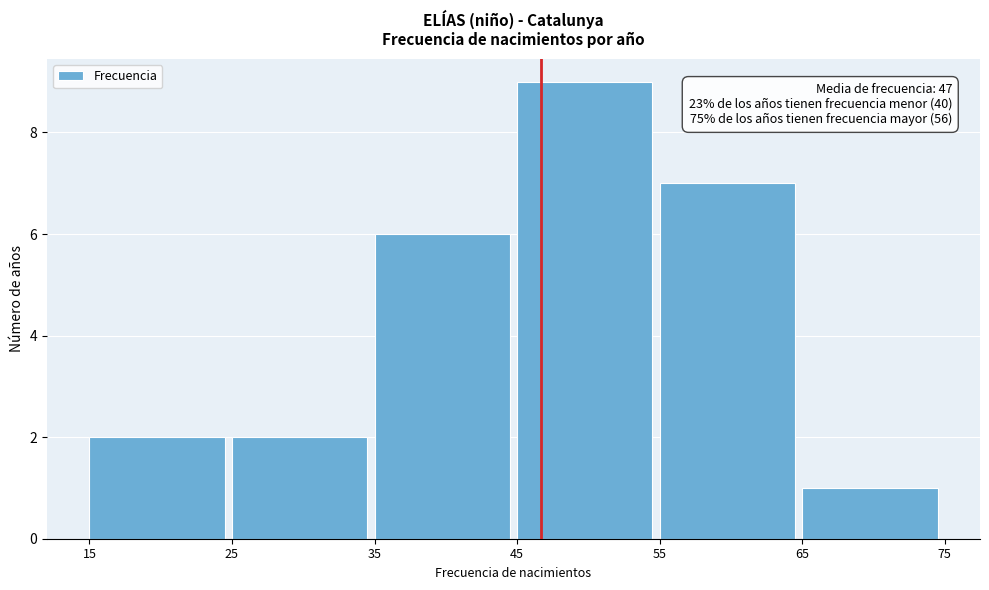

Which range on the x-axis has the tallest bar?

45 to 55